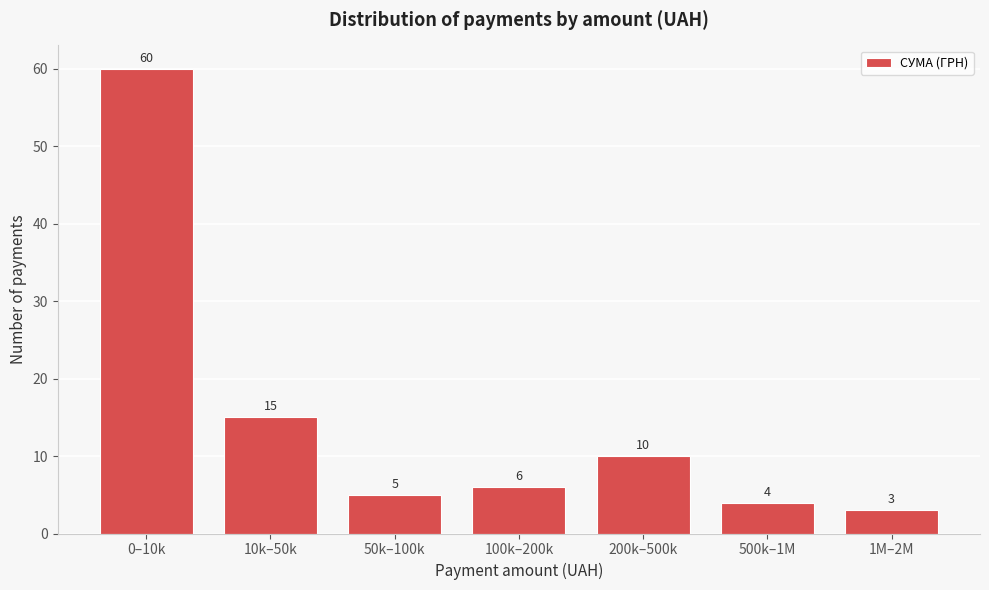

Reading right to left, extract all data points from this chart.

3	4	10	6	5	15	60